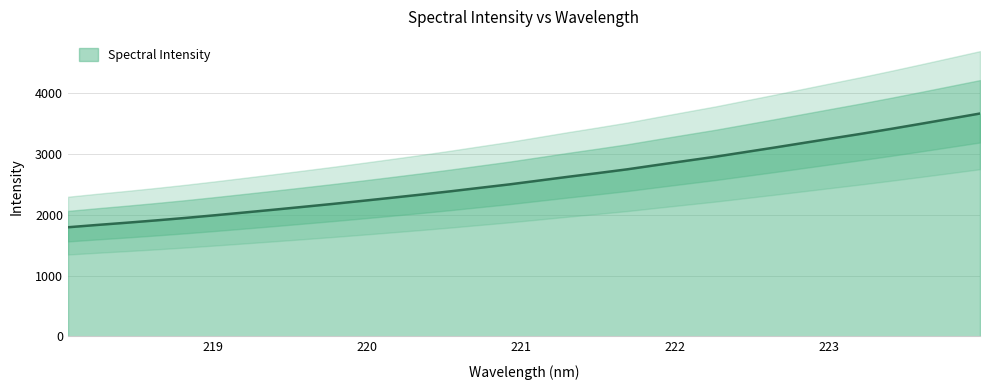

What is the average value?

2604.8